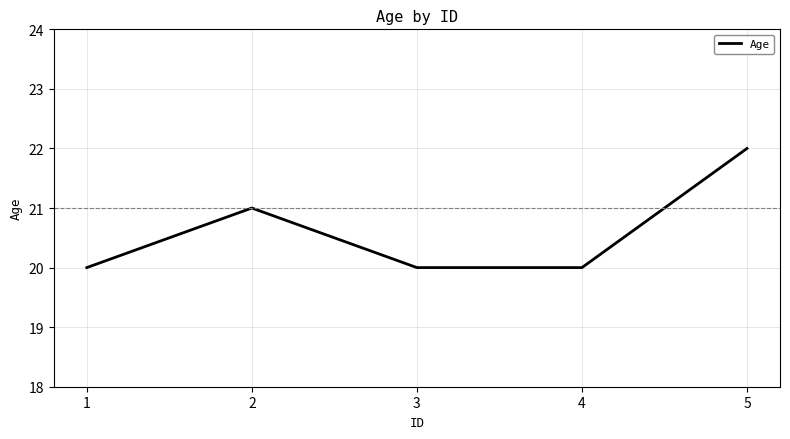

Reading right to left, list all the values displayed in this chart.

22	20	20	21	20